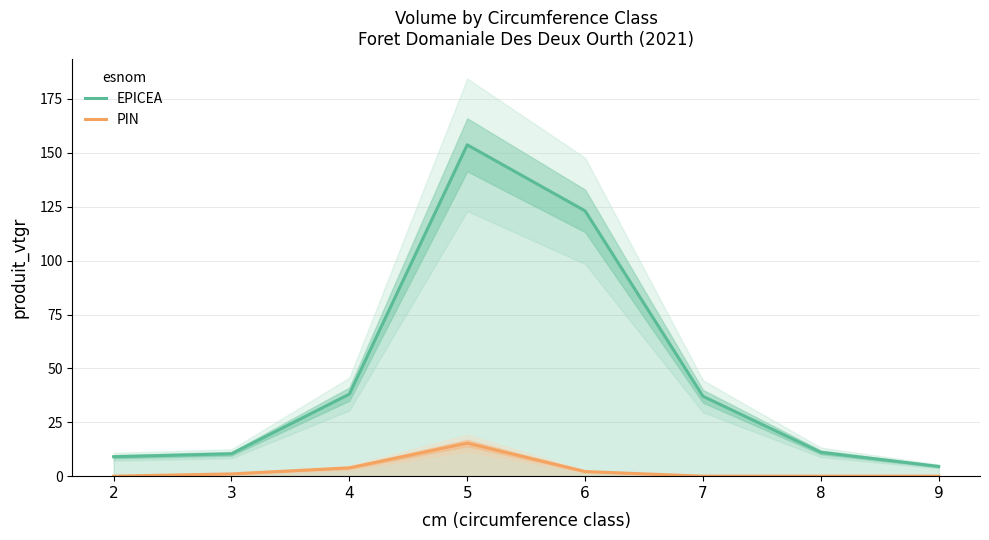

How many values in the PIN series are below 1?

4